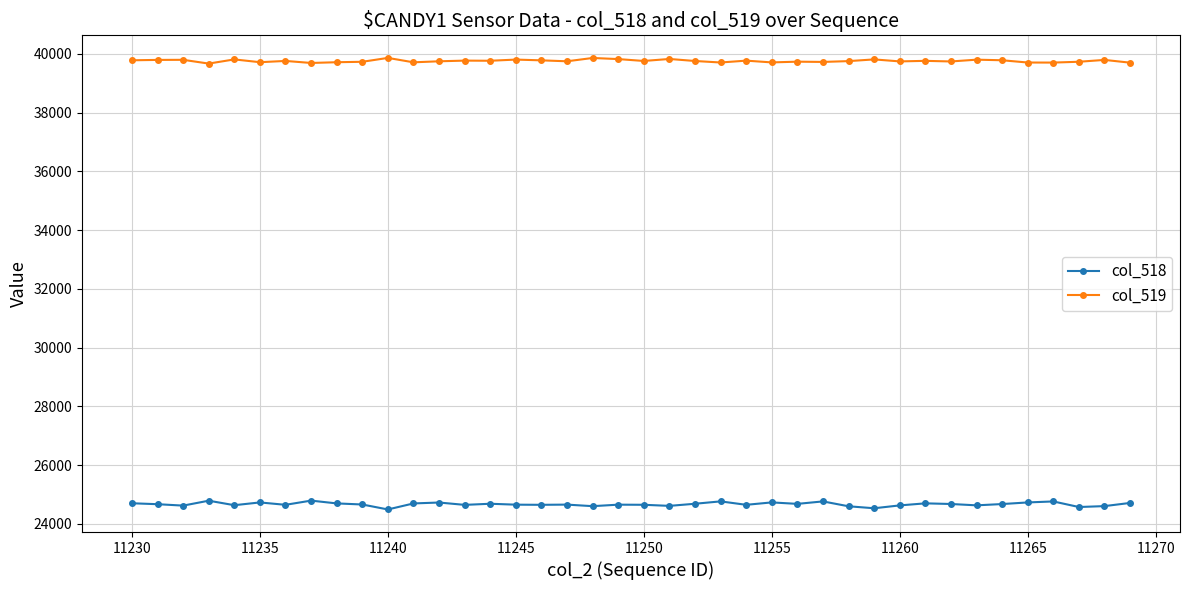

How many data points does each series have?

40